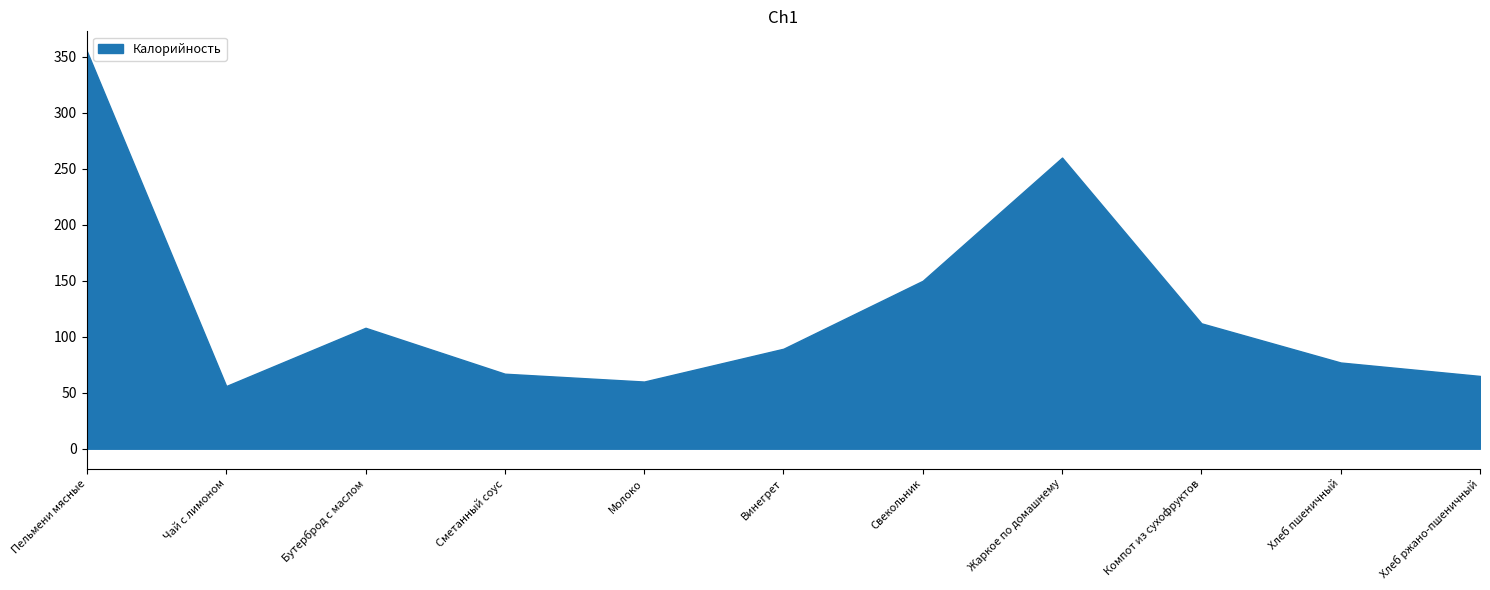

What is the difference between the values at Хлеб ржано-пшеничный and Жаркое по домашнему?

195.0